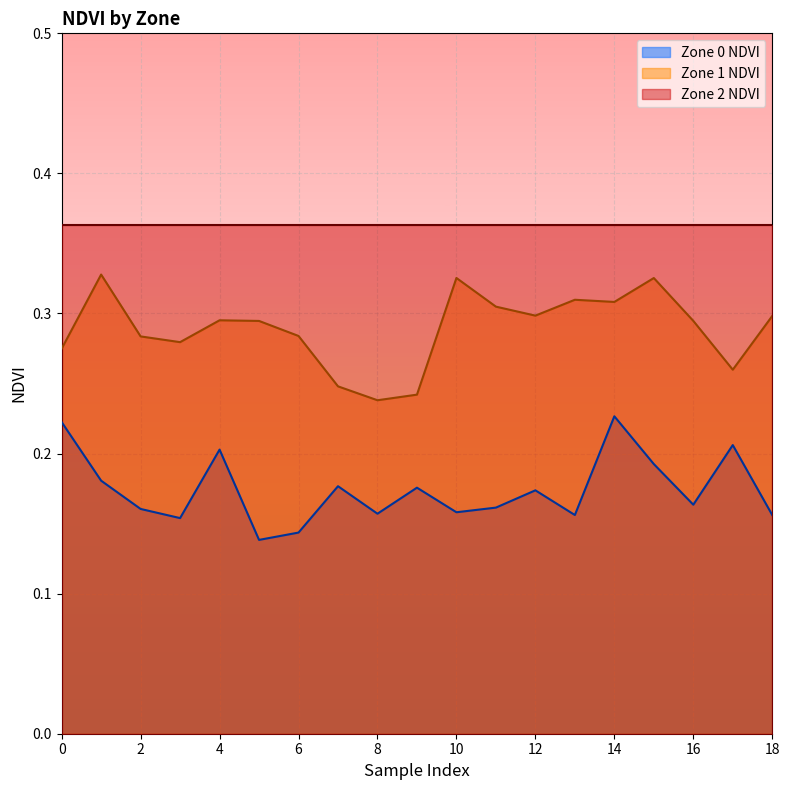

True or false: Zone 1 NDVI has more than 0 interior local peaks.

True